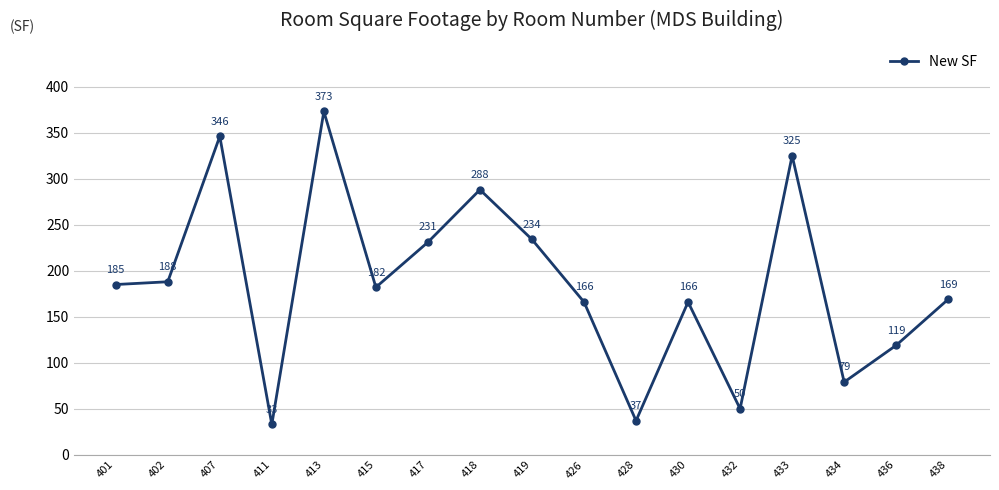

At which category does the chart reach its minimum across all series?

411